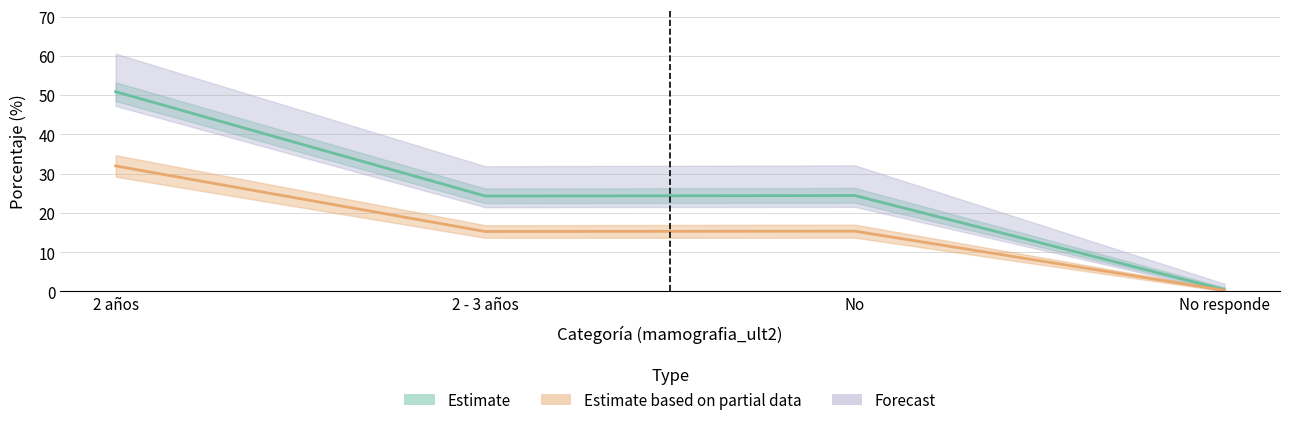

What is the total value across all series at 2 años?

82.8